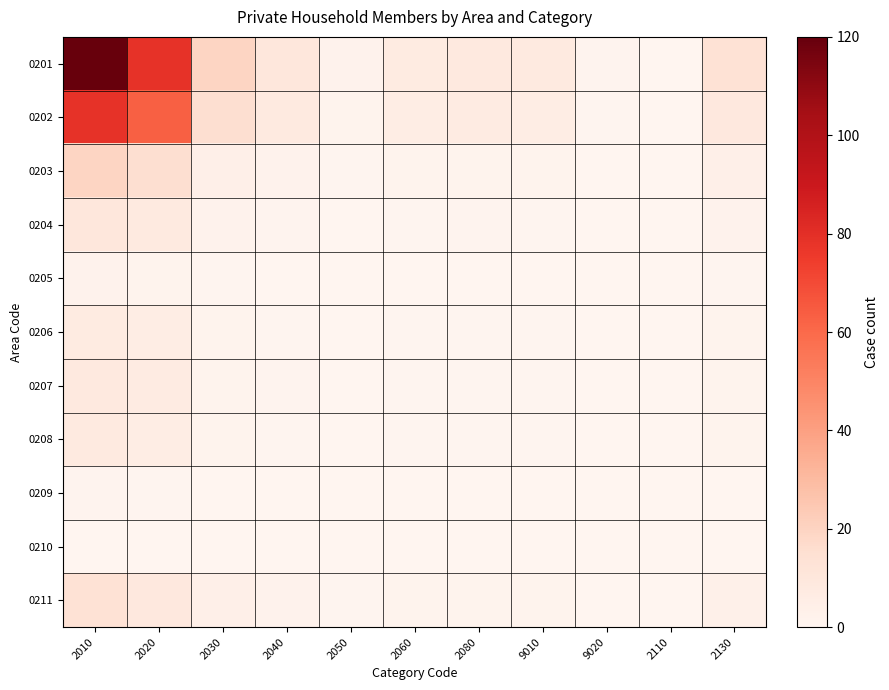

Rank the series at 2080 from lowest to highest value.

0210, 0209, 0205, 0208, 0206, 0207, 0204, 0211, 0203, 0202, 0201